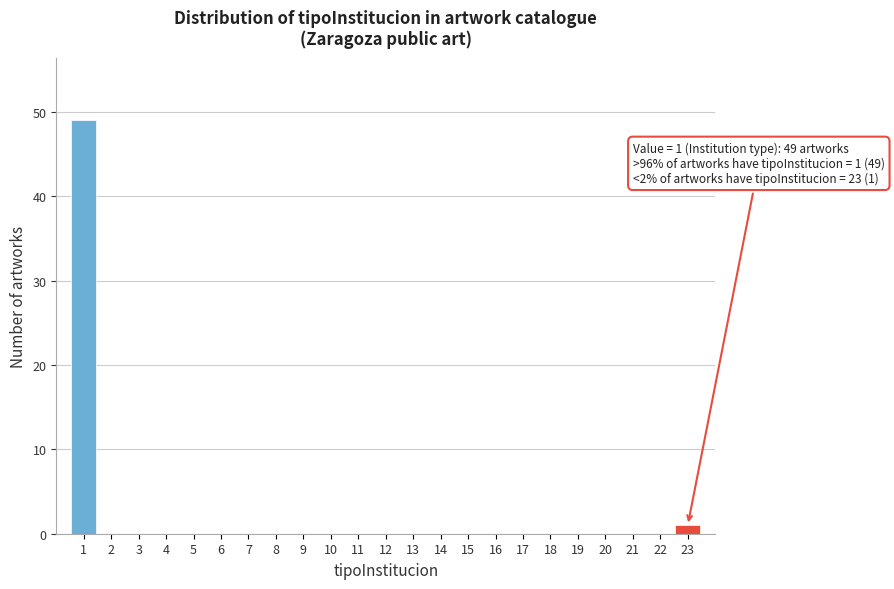

Which range on the x-axis has the tallest bar?

0.5 to 1.5